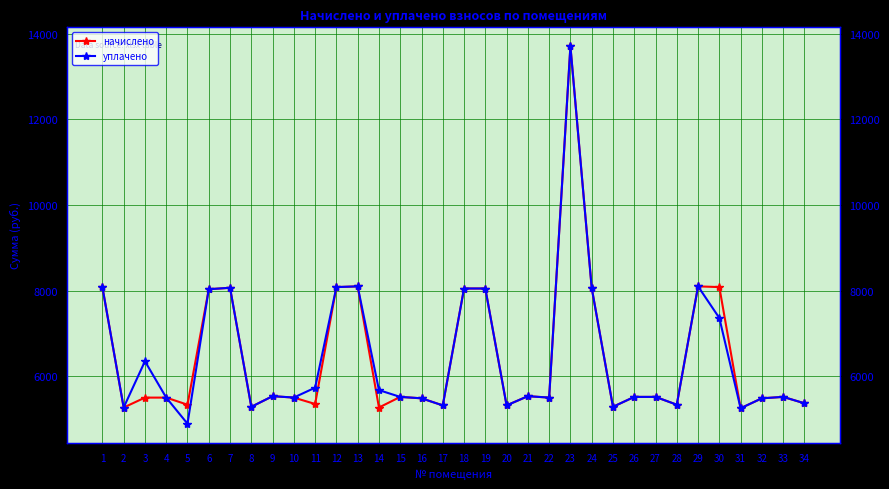

True or false: уплачено and начислено cross at least once.

False